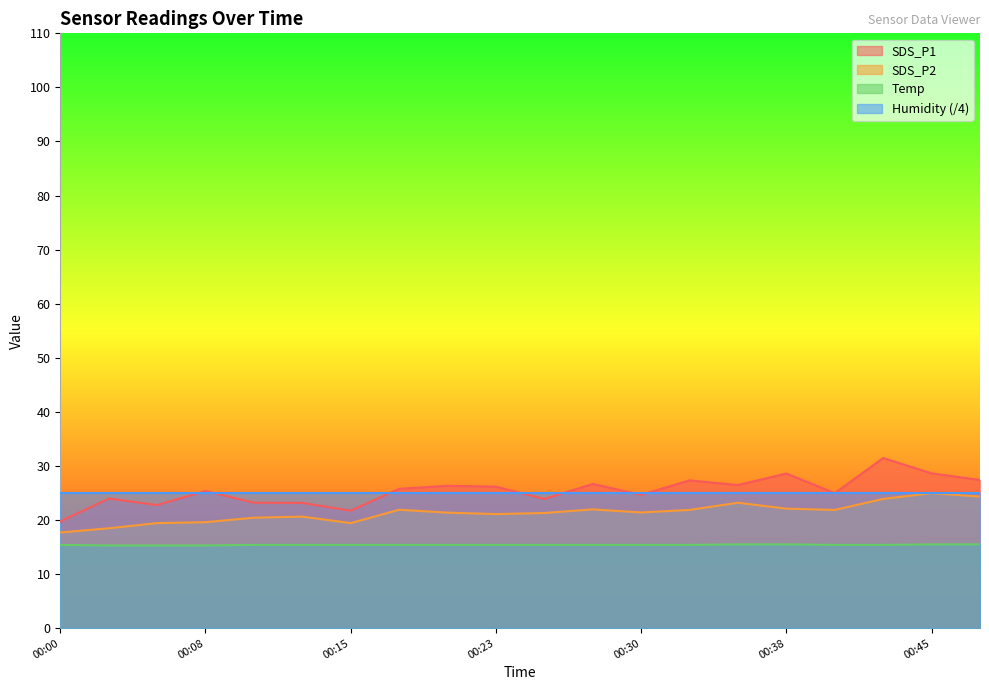

What is the minimum value shown in the chart?

15.3